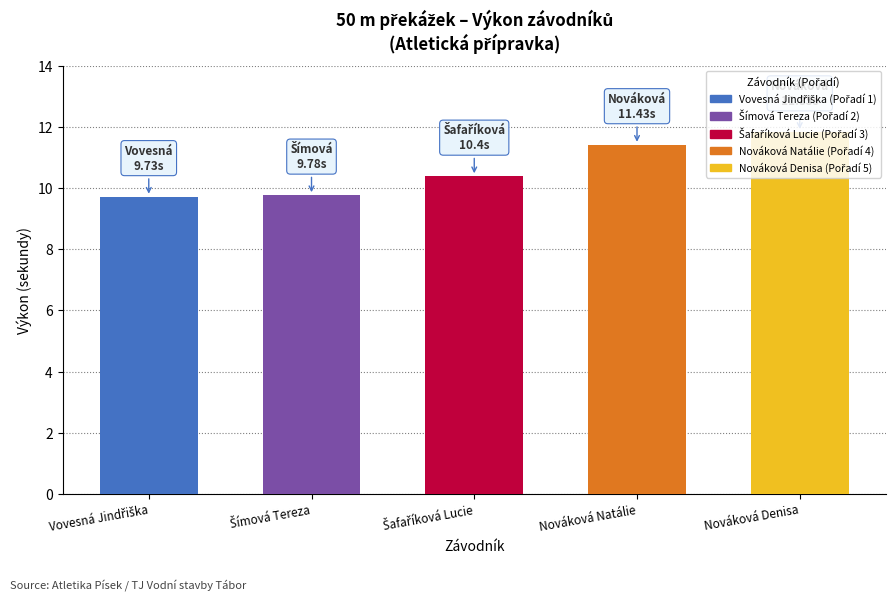

Does the chart contain any negative values?

No